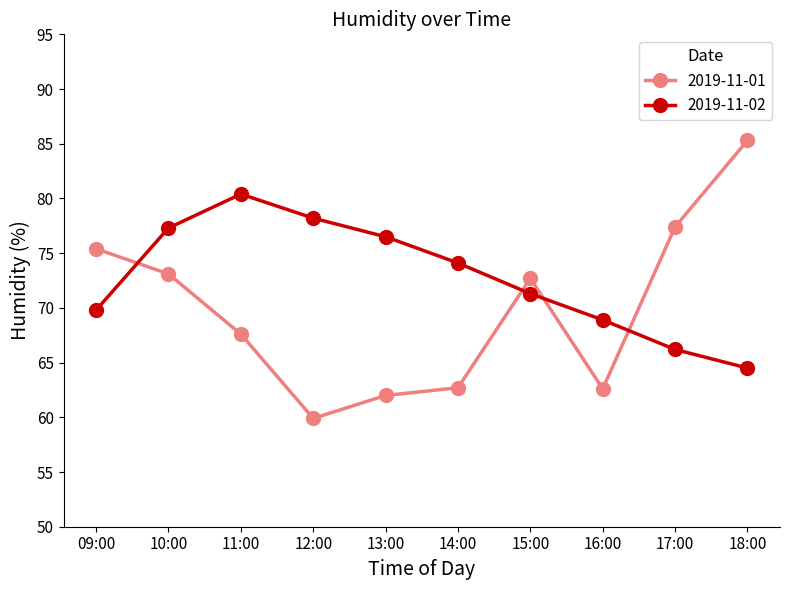

List the series in order of their peak value, highest first.

2019-11-01, 2019-11-02